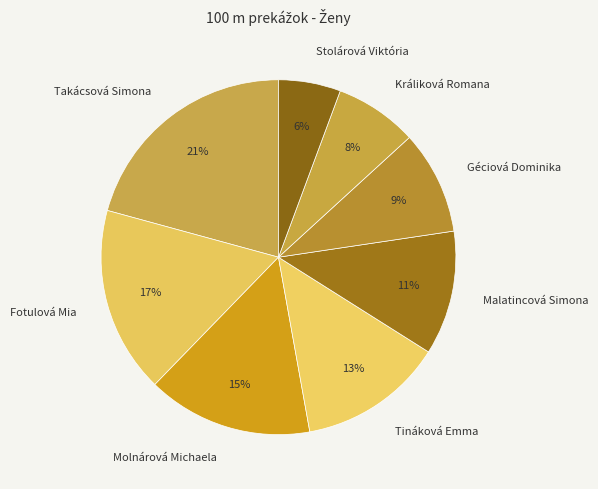

Combined, do Králiková Romana and Géciová Dominika account for over 50%?

No